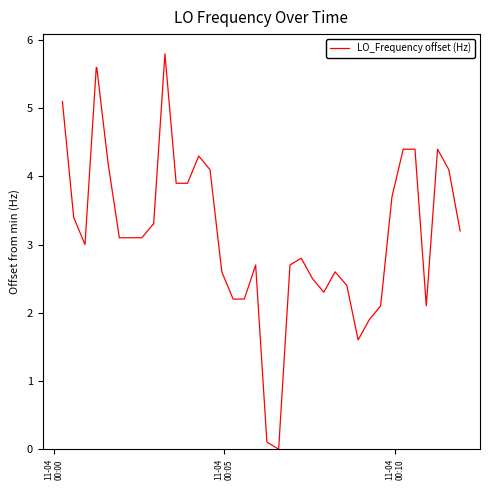

What is the greatest value displayed?

5.8